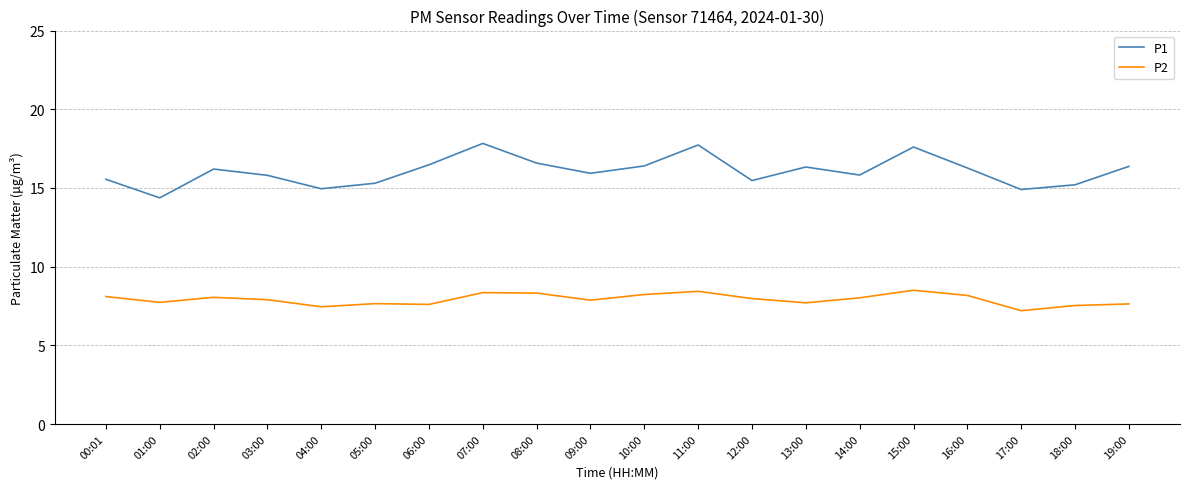

List the series in order of their overall mean, highest first.

P1, P2